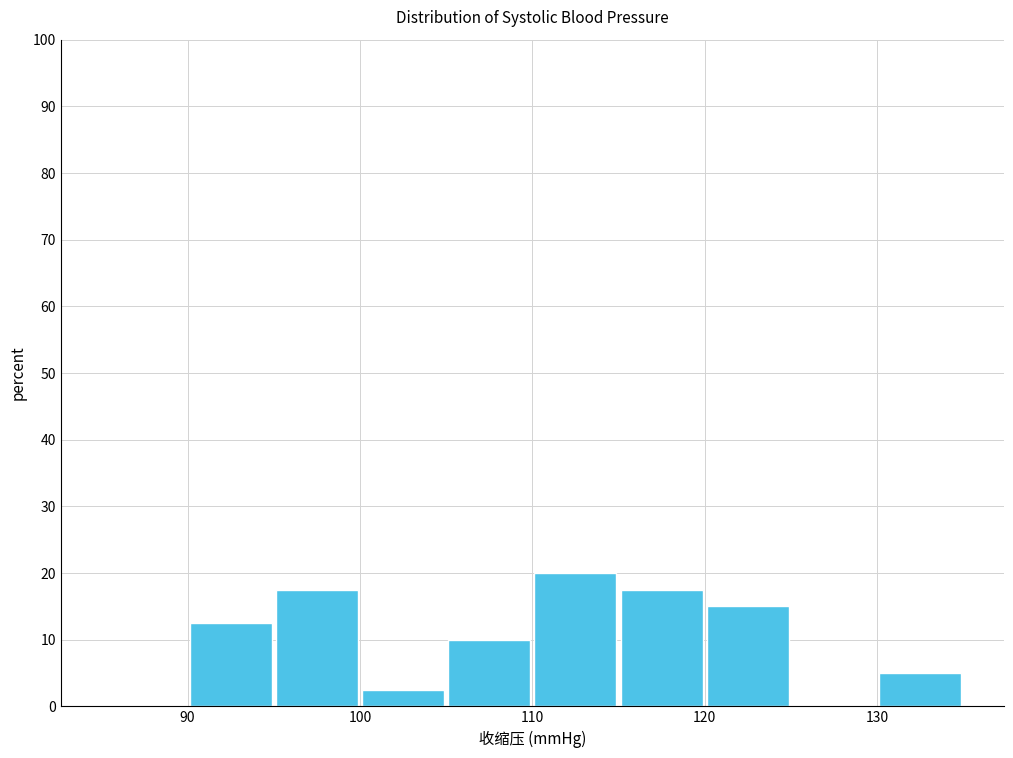

Which range on the x-axis has the tallest bar?

110 to 115